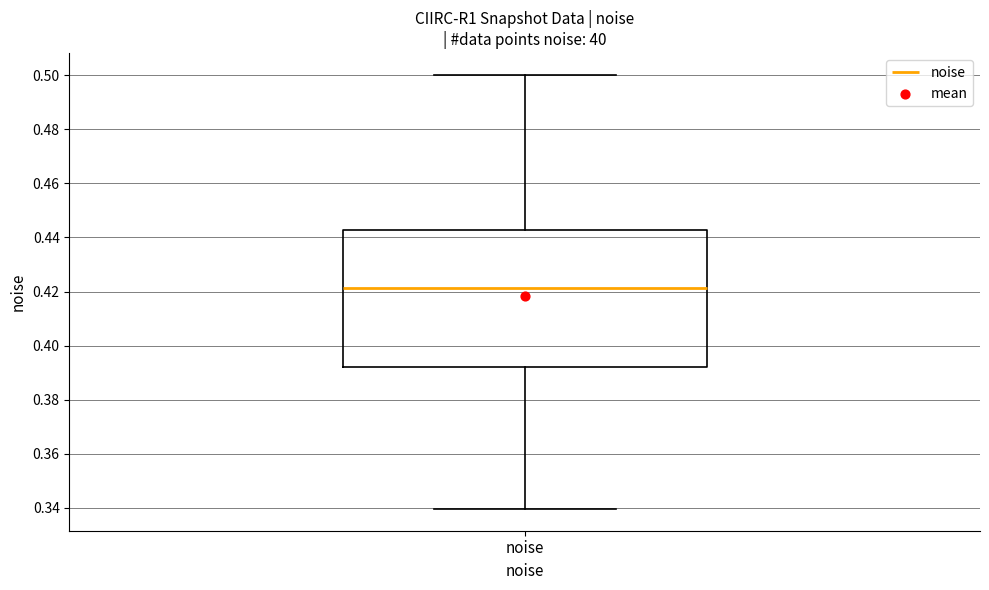

Where does the median line of the box for noise sit on the y-axis? The values are not printed on the chart, so give them approximately, as read against the axis.

0.422